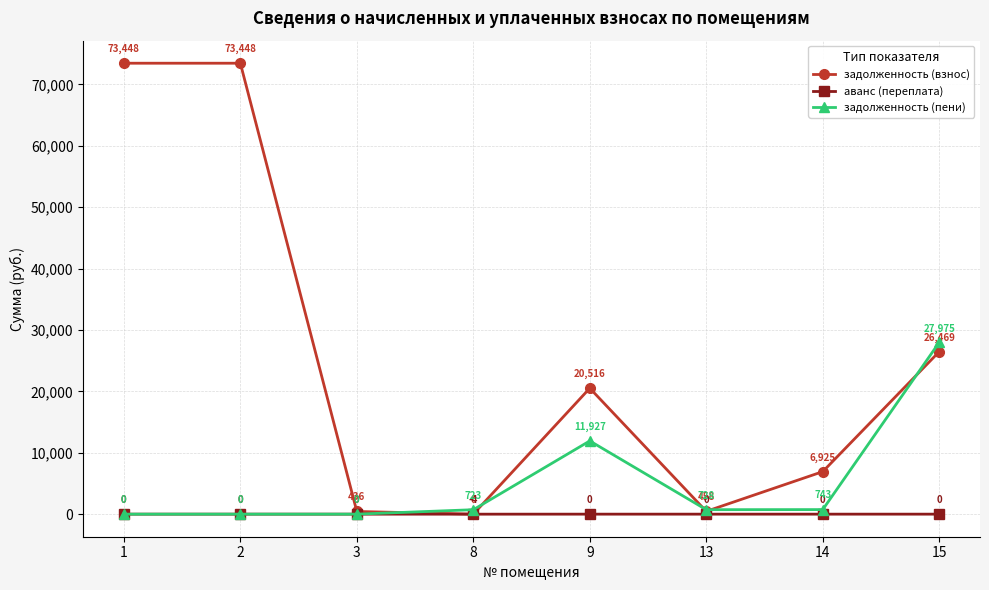

What is the maximum value for задолженность (пени)?

27975.3